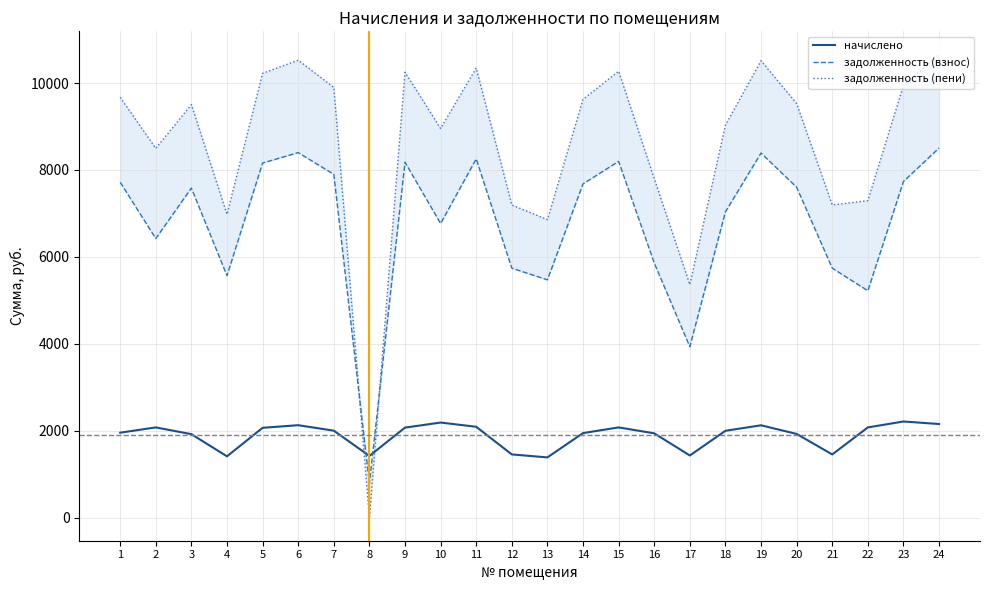

What is the sum of all задолженность (взнос) values?

162862.4